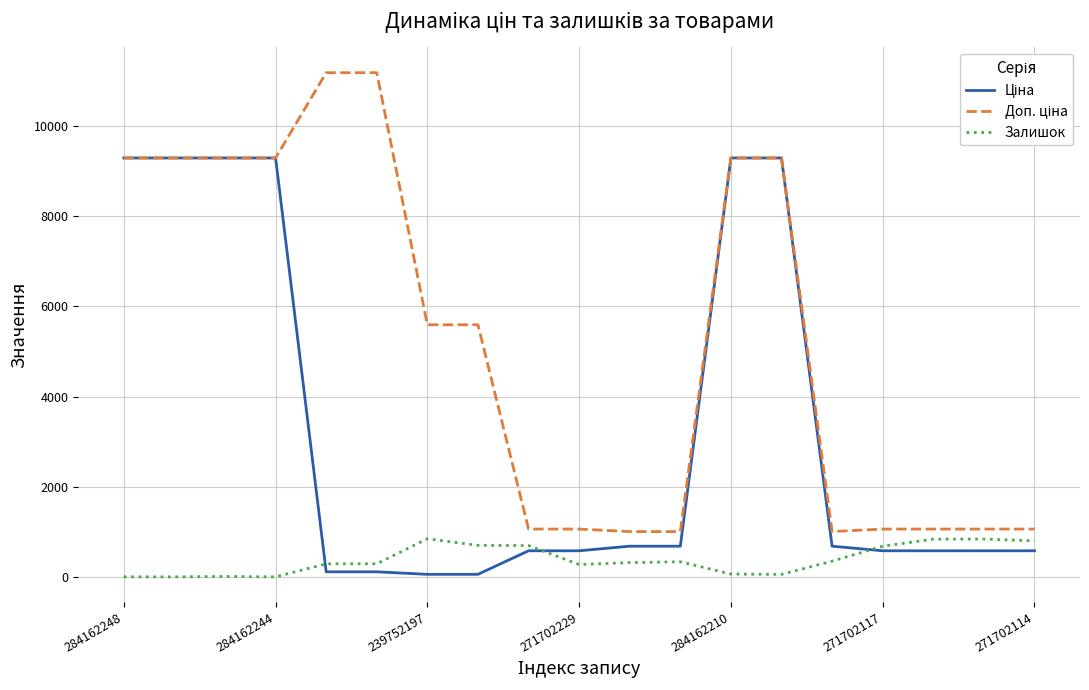

Does the chart display data point markers on the line(s)?

No